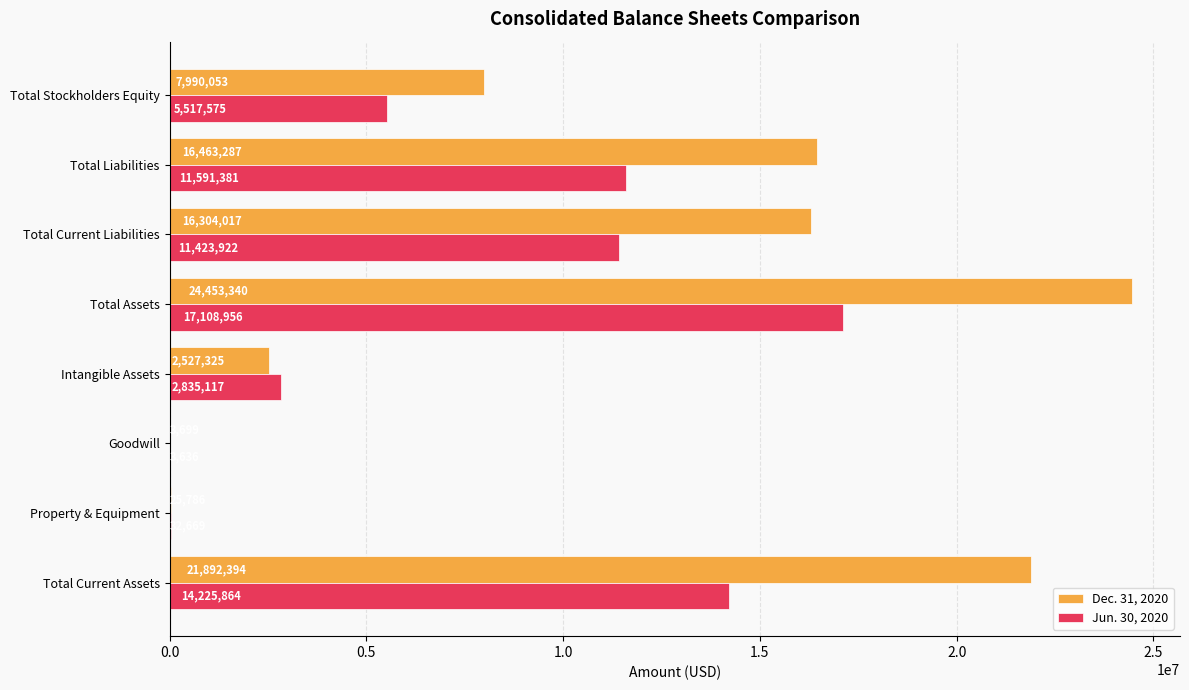

What are all the series names shown in the legend?

Dec. 31, 2020, Jun. 30, 2020